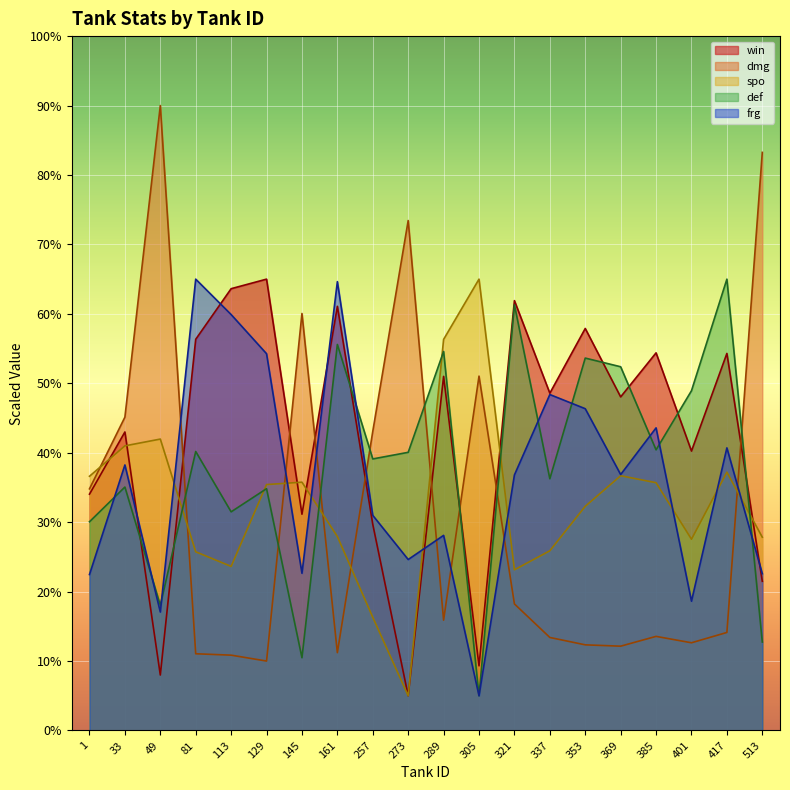

True or false: dmg has a value of 31.3 at 321.

False